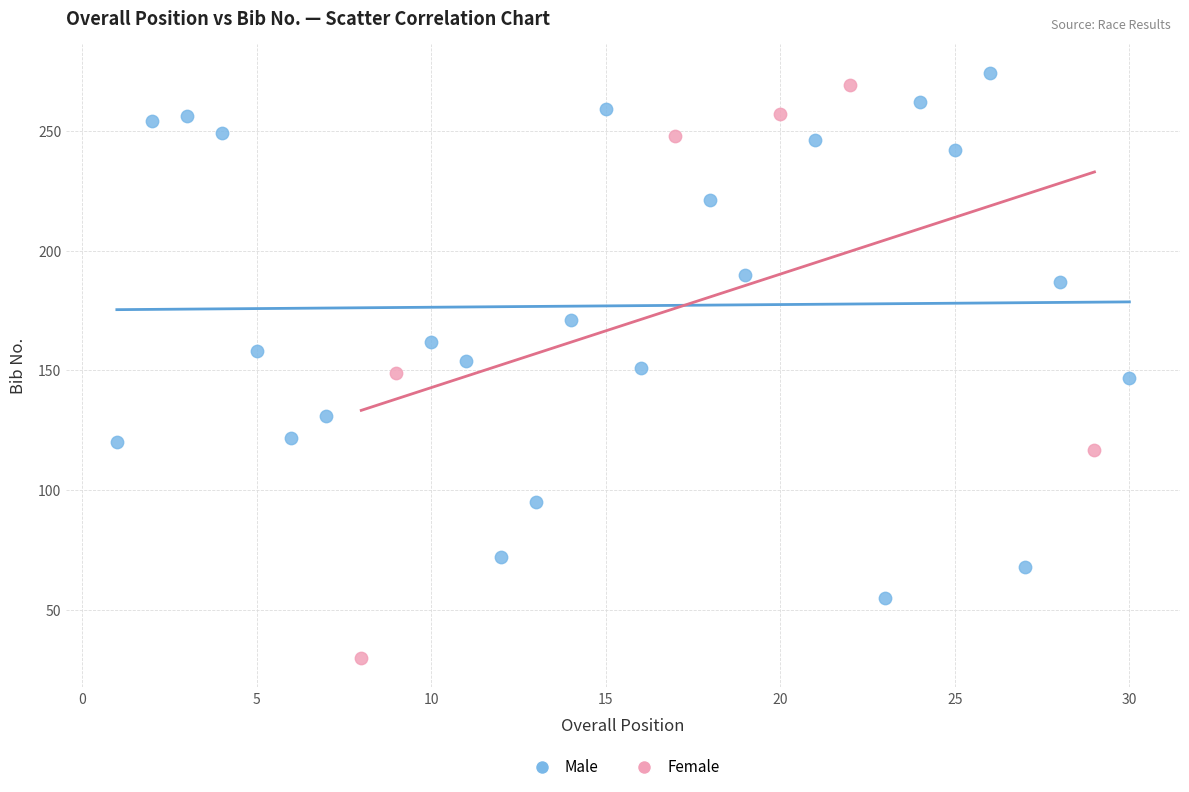

Which series has the widest spread of Y values?

Female